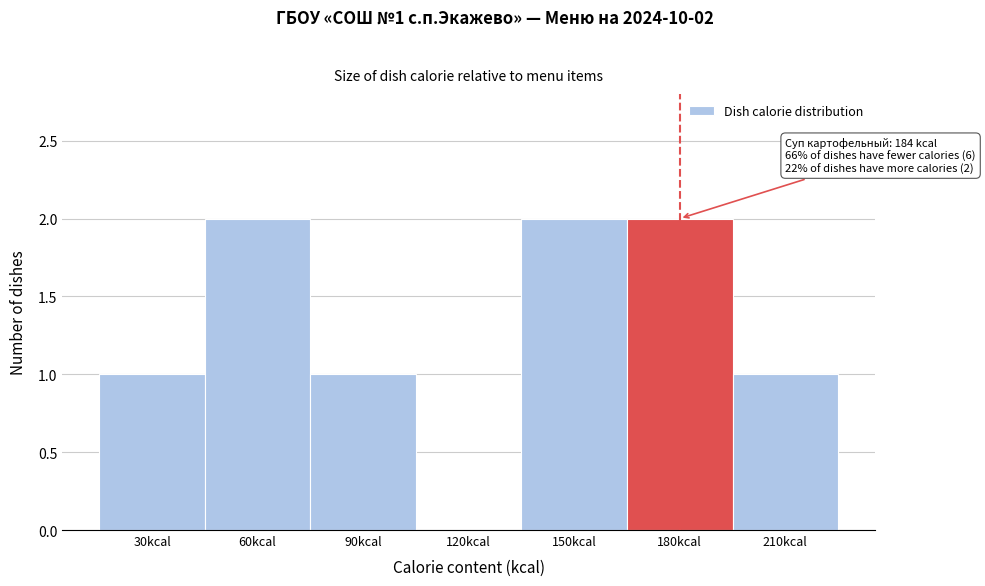

Reading left to right, what are all the values shown in this chart?

30kcal=1	60kcal=2	90kcal=1	120kcal=0	150kcal=2	180kcal=2	210kcal=1